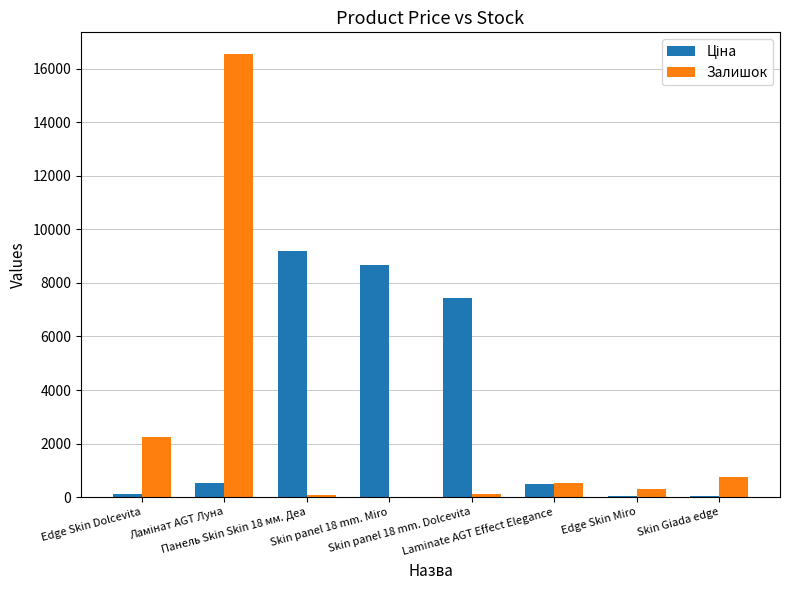

How many data points does each series have?

8